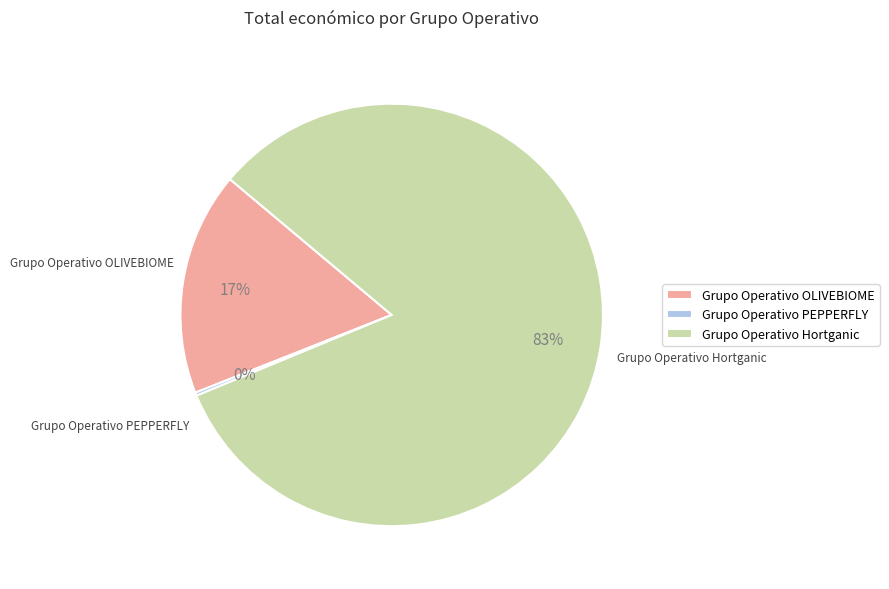

To the nearest percent, what is the difference between the Grupo Operativo Hortganic and Grupo Operativo OLIVEBIOME slice percentages?

66%